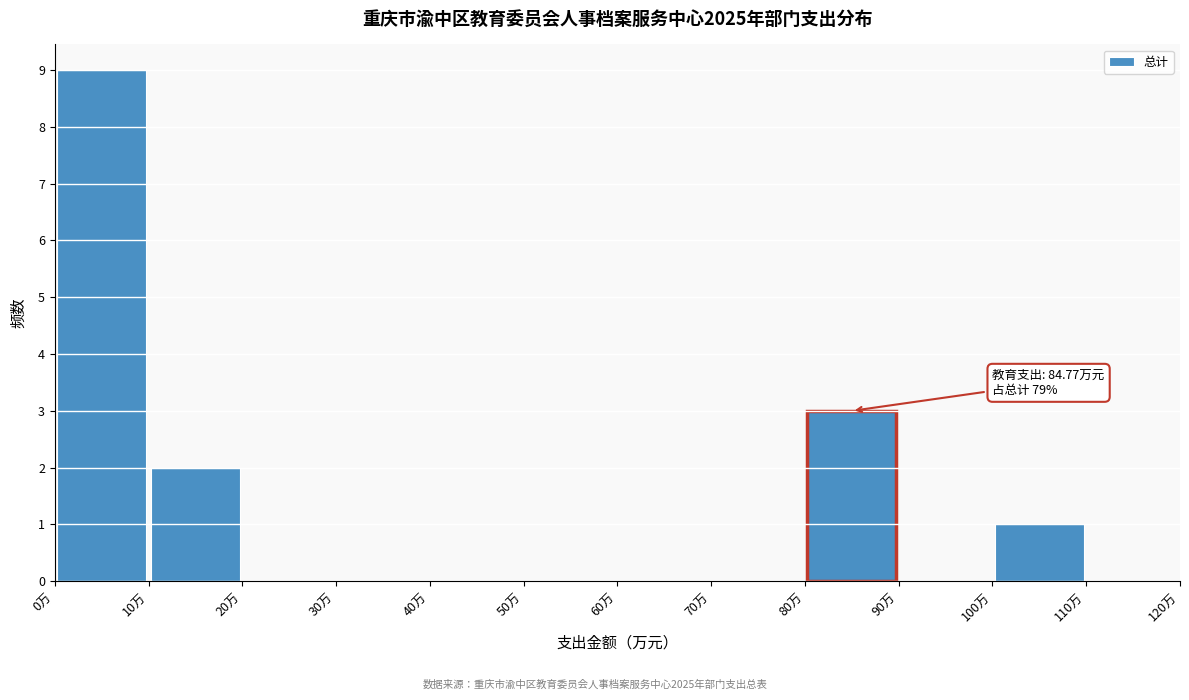

Which range on the x-axis has the tallest bar?

0 to 10